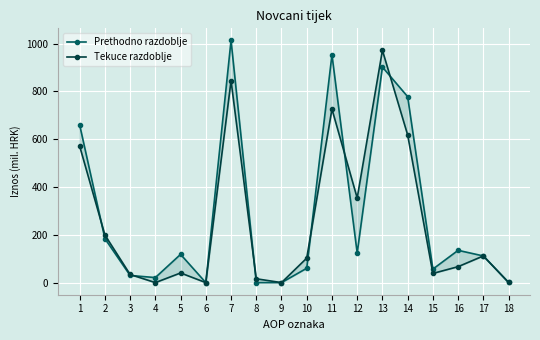

How many times do Tekuce razdoblje and Prethodno razdoblje cross each other?

6